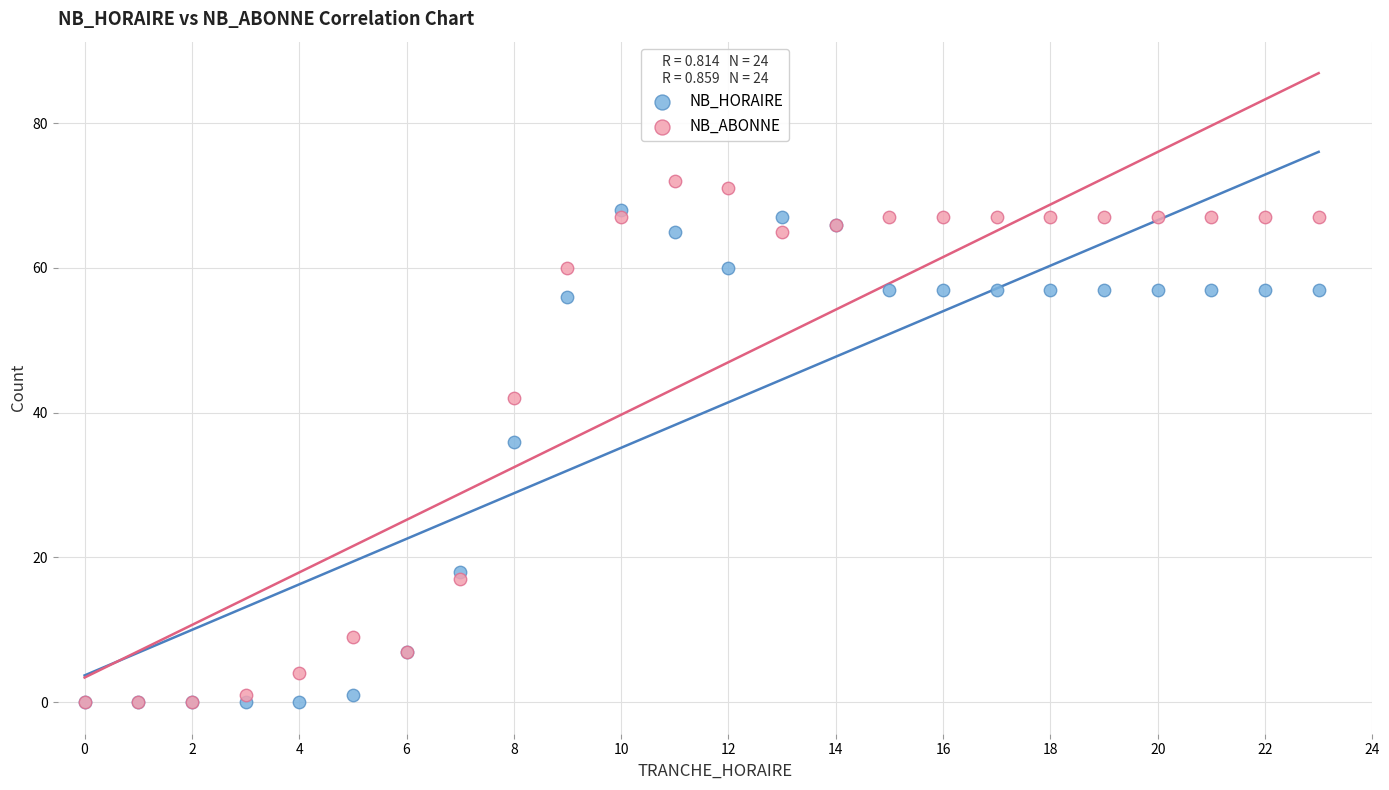

In the NB_HORAIRE series, what Y value is closest to 34?

36